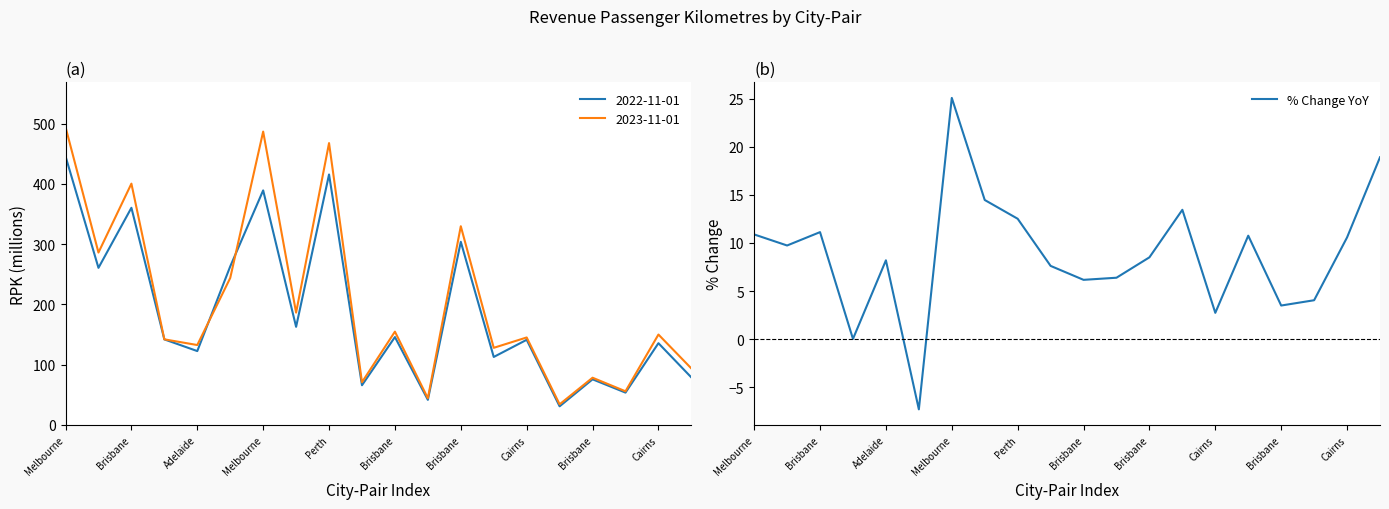

Rank the categories by value from lowest to highest.

Brisbane, Melbourne, 14, 16, 17, 10, 11, Cairns, Perth, 12, Brisbane, 18, 15, Melbourne, Adelaide, Brisbane, 13, Cairns, 19, Brisbane